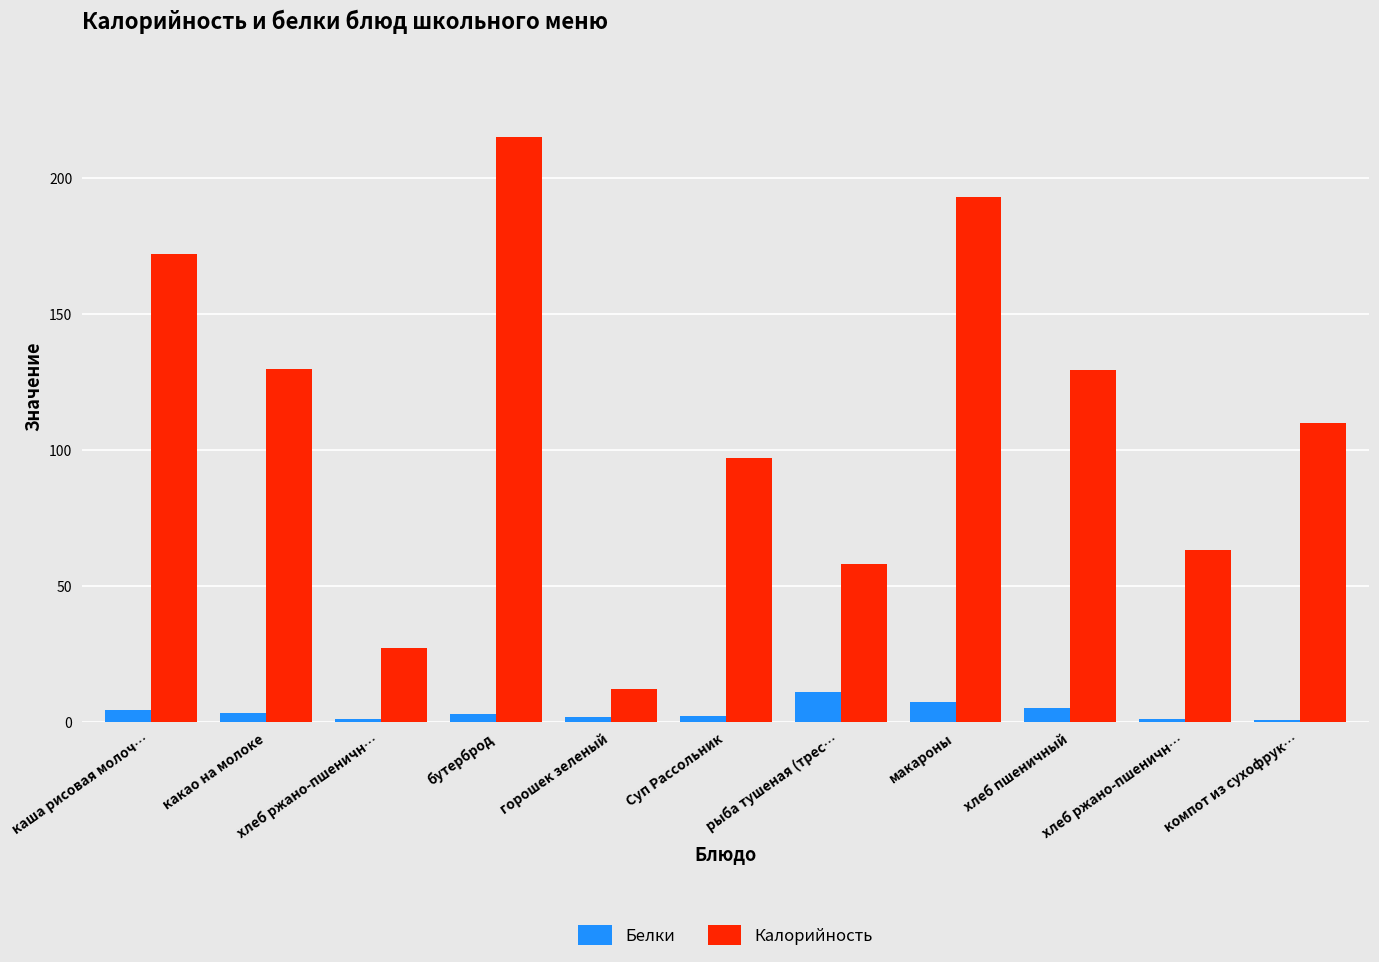

Count the number of categories in the chart.

11